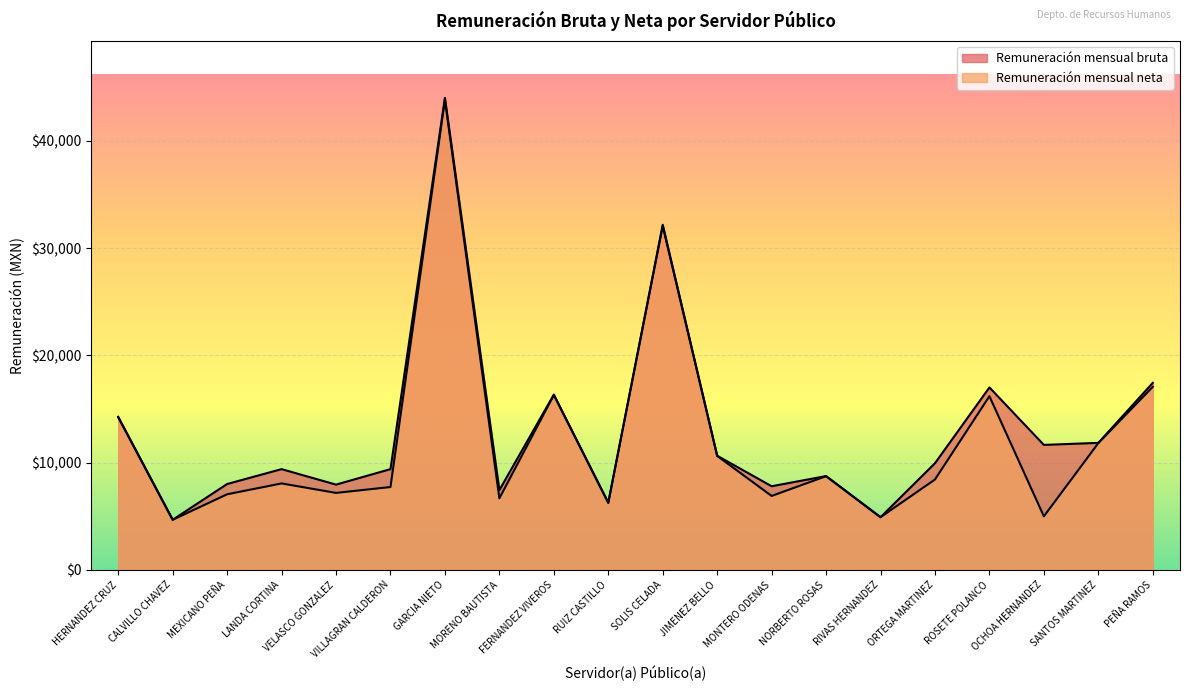

Reading left to right, list all the values displayed in this chart.

Remuneración mensual bruta: 14272.9	4675.3	8011.6	9397.5	7953.8	9397.5	44016.4	7442.5	16349.2	6259.2	32183.8	10647.4	7803.4	8749.2	4915.1	9947.6	17016.5	11657.4	11847.7	17444.0
Remuneración mensual neta: 14232.1	4675.3	7053.9	8064.0	7181.7	7728.5	43840.5	6672.8	16303.9	6259.2	32063.8	10629.0	6897.7	8739.8	4915.1	8431.3	16196.6	4996.0	11823.7	17073.1